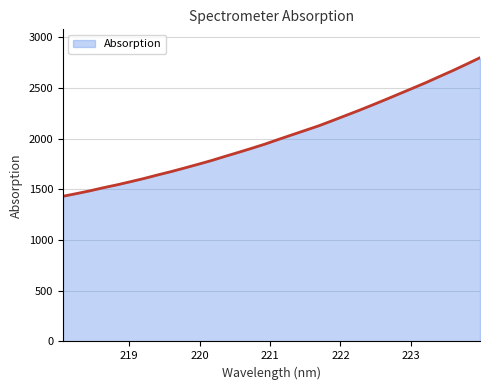

What is the smallest value displayed?

1432.1